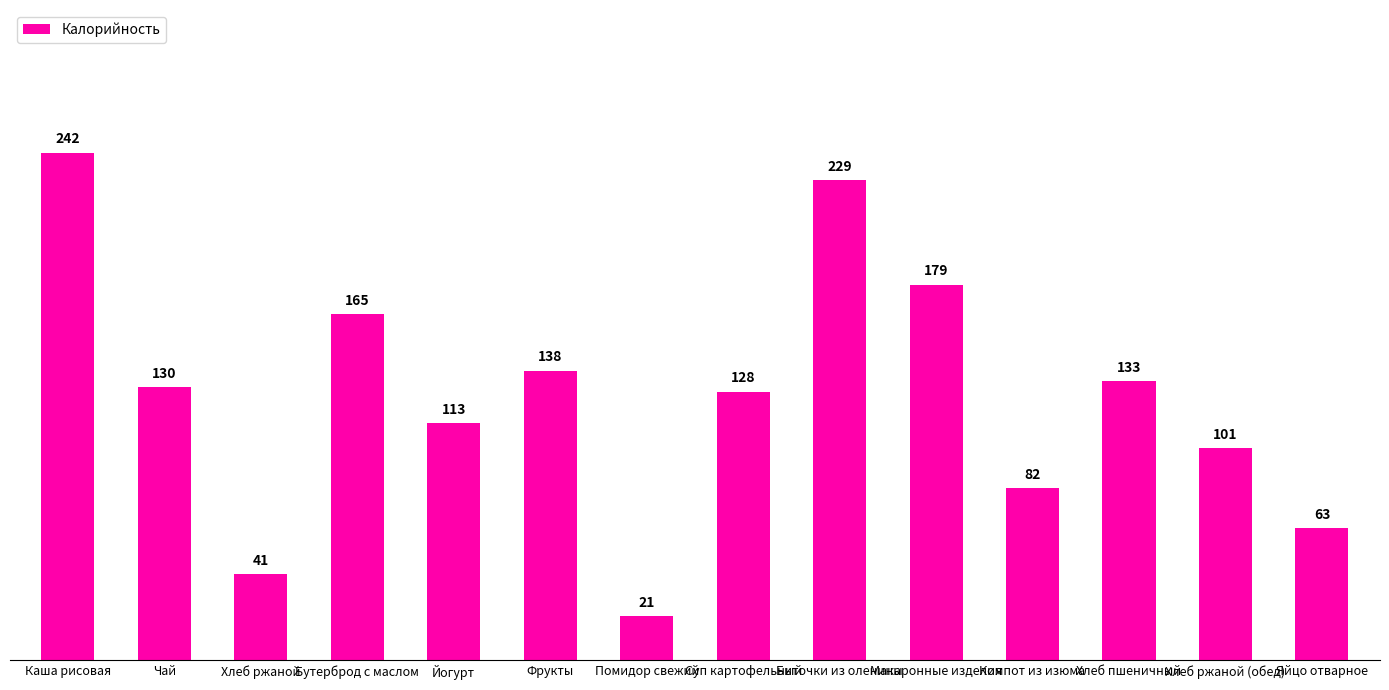

How many bars are there in total?

14